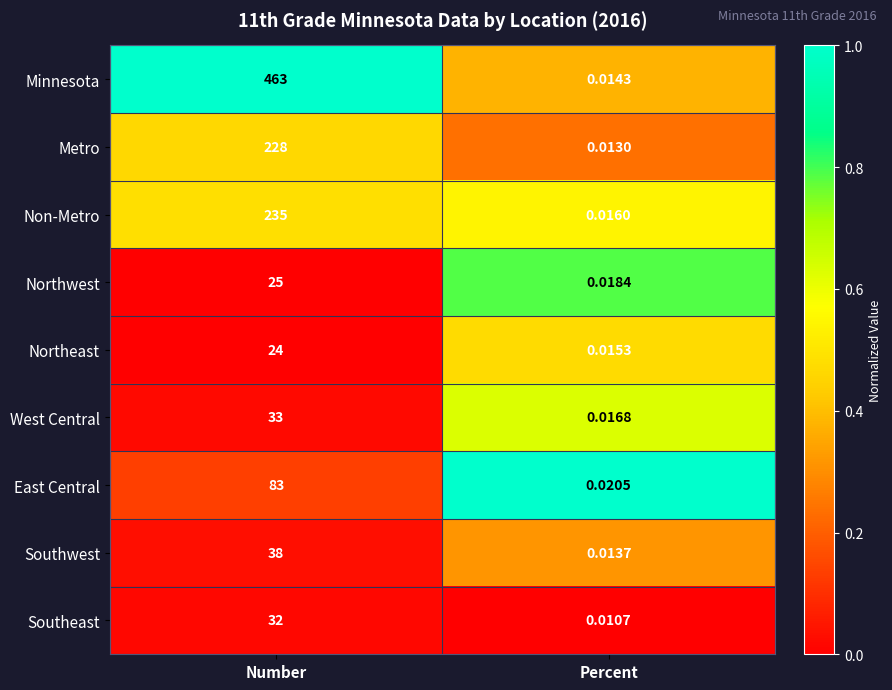

At which label does Northeast reach its peak?

Number